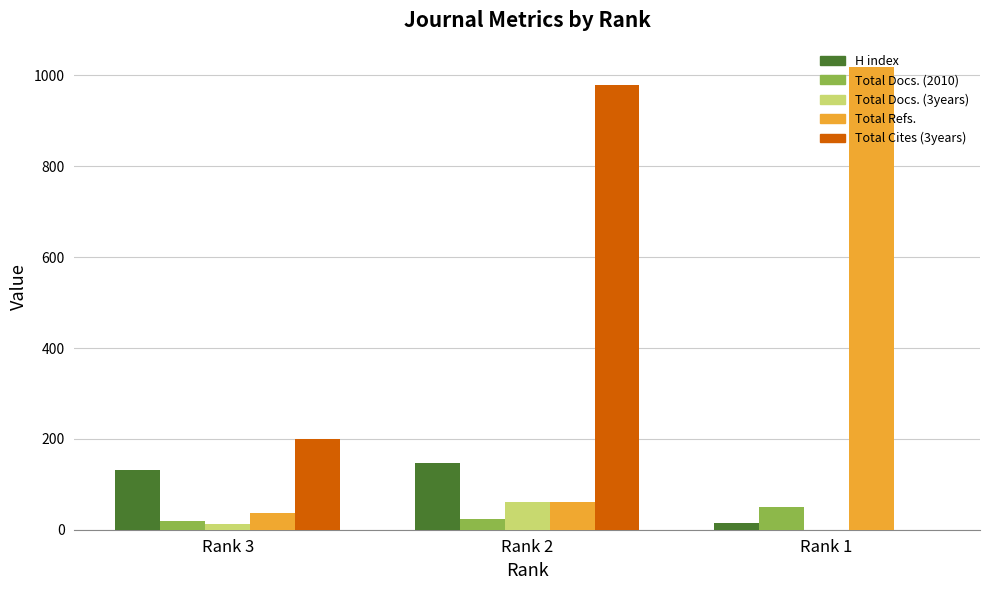

Is the value of Total Cites (3years) at Rank 2 greater than the value of Total Docs. (2010) at Rank 2?

Yes